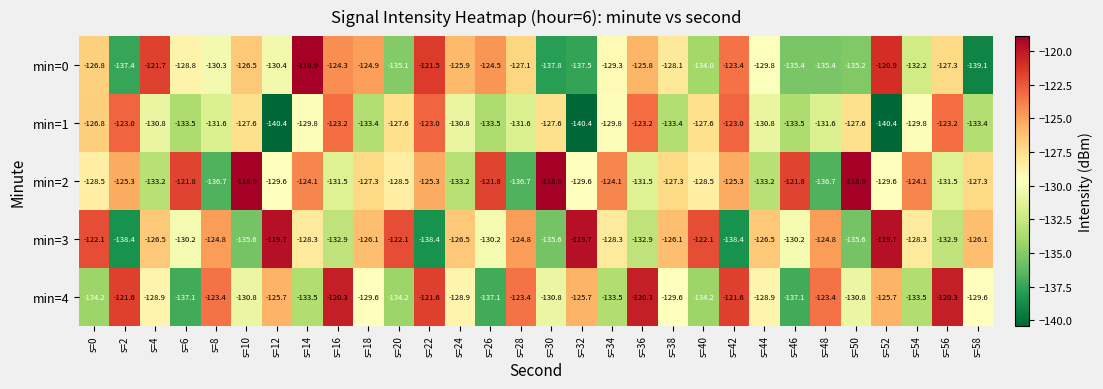

At which label does min=0 reach its minimum?

s=58